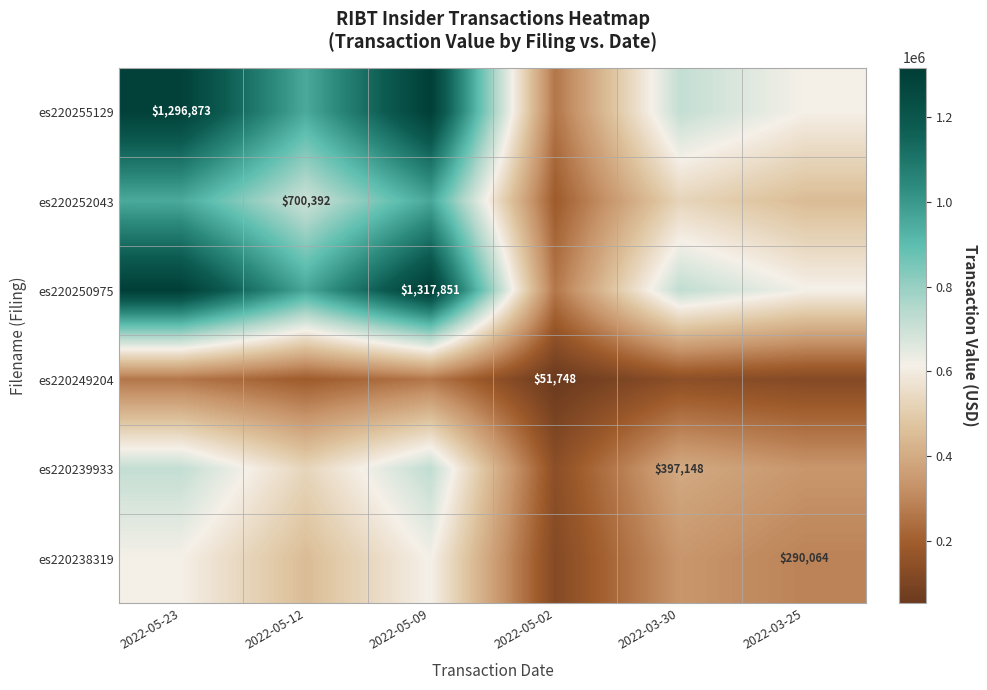

What is the maximum value shown in the chart?

1317851.0